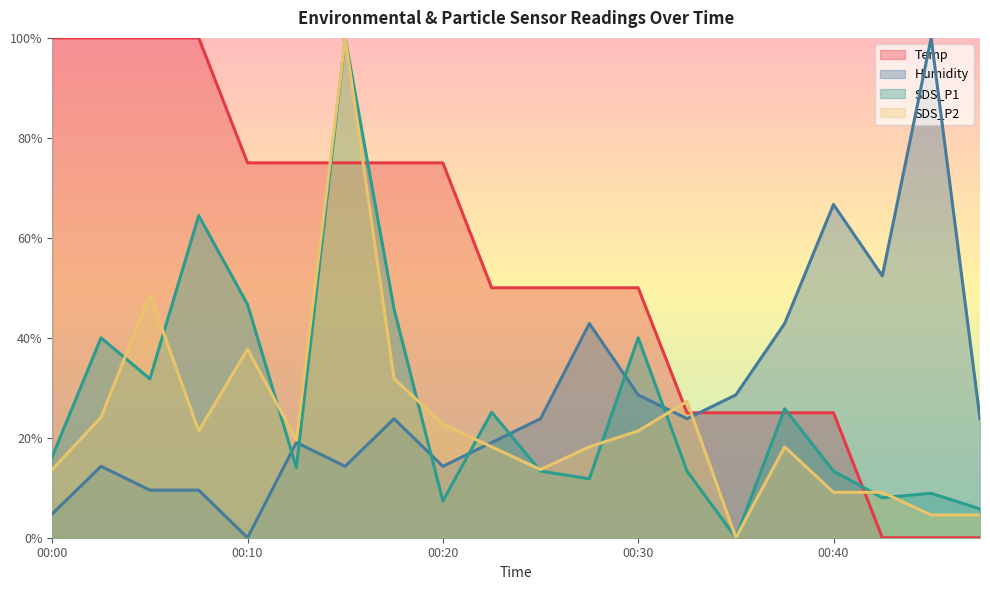

What is the approximate value of Humidity at 00:25?

23.8